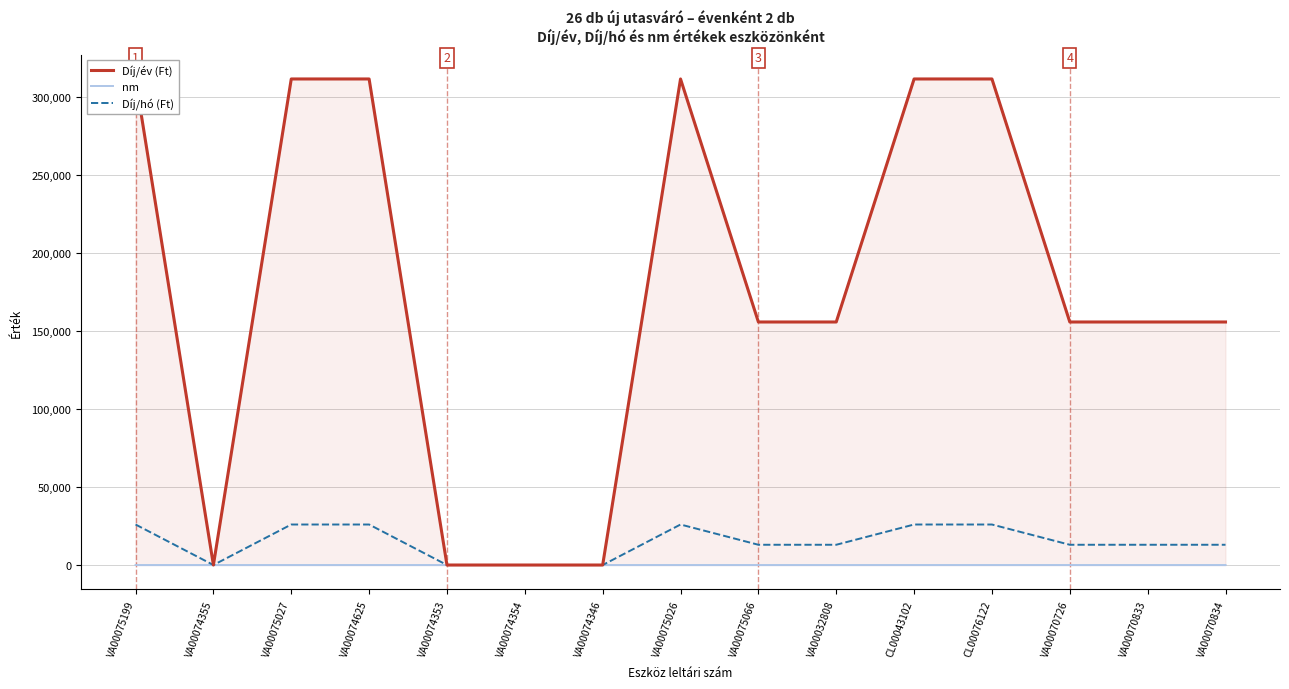

True or false: Díj/év (Ft) and Díj/hó (Ft) intersect in this chart.

False